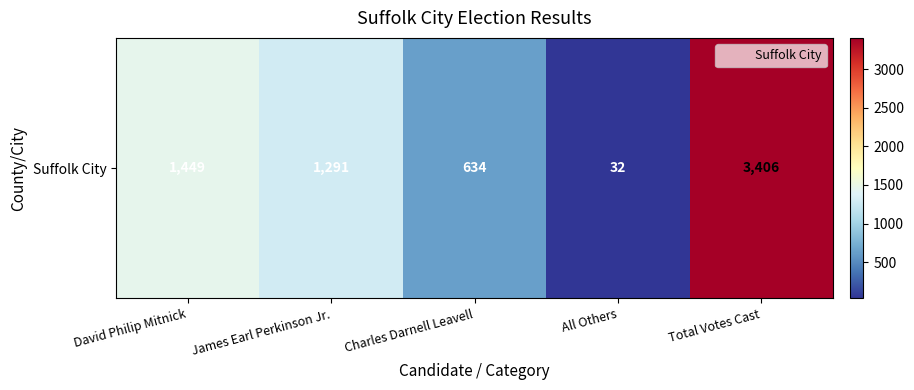

Reading left to right, list all the values displayed in this chart.

1449	1291	634	32	3406